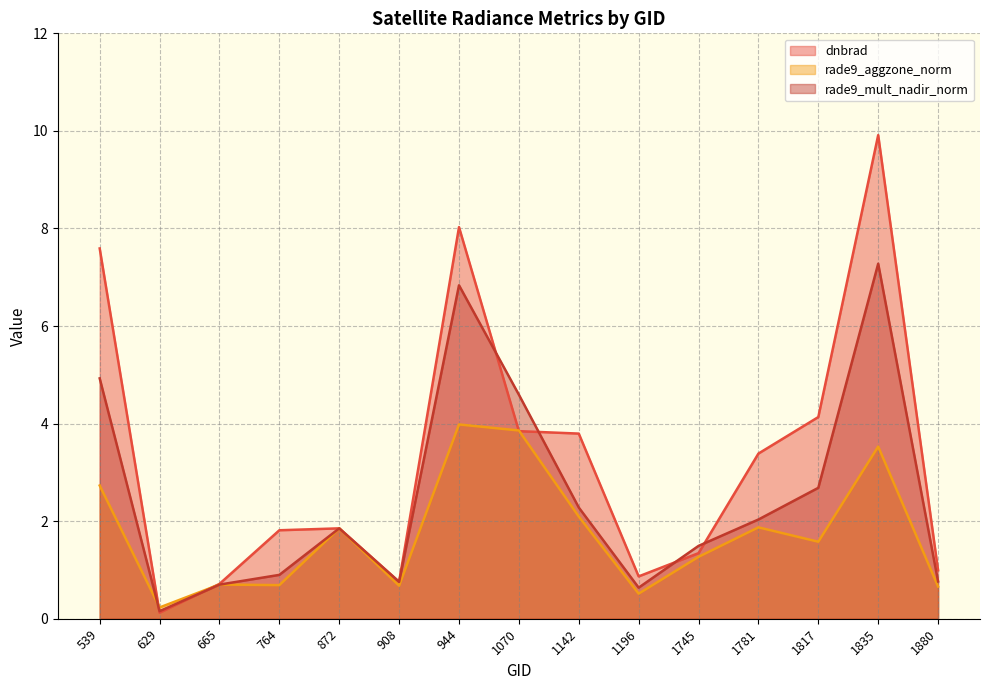

Reading right to left, list all the values displayed in this chart.

dnbrad: 1.0	9.9	4.1	3.4	1.3	0.9	3.8	3.8	8.0	0.8	1.9	1.8	0.7	0.1	7.6
rade9_aggzone_norm: 0.7	3.5	1.6	1.9	1.3	0.5	2.1	3.9	4.0	0.7	1.9	0.7	0.7	0.2	2.7
rade9_mult_nadir_norm: 0.8	7.3	2.7	2.0	1.5	0.6	2.3	4.6	6.8	0.8	1.9	0.9	0.7	0.2	4.9